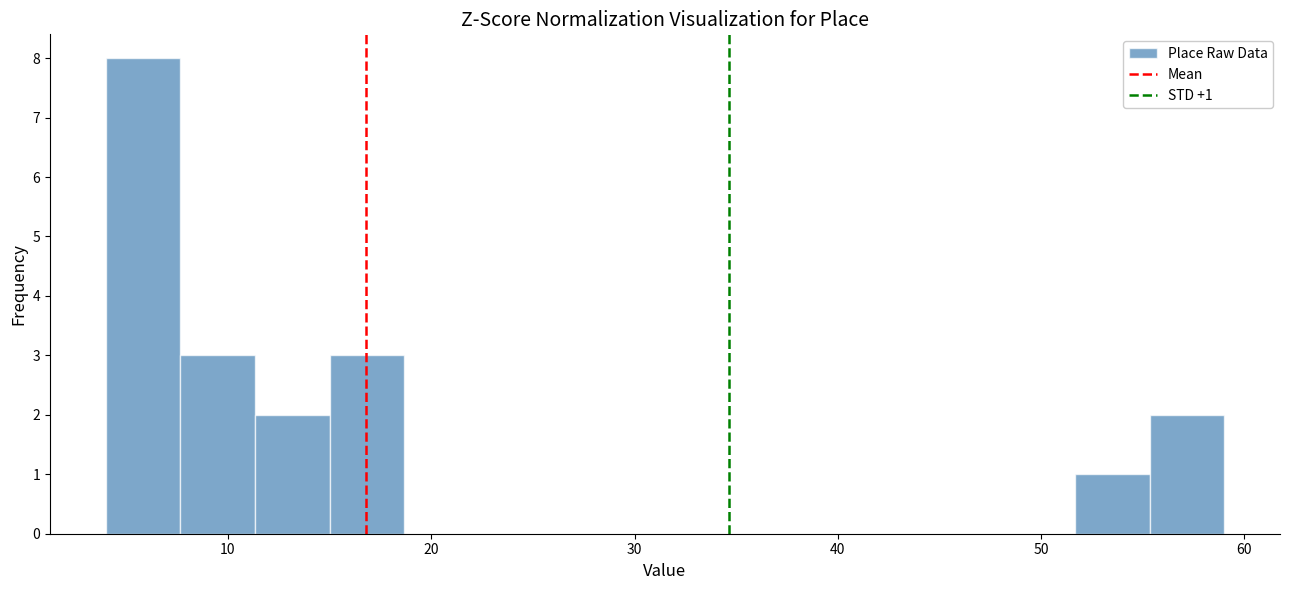

Read against the x-axis, roughly where is the centre of the tallest bar?

6